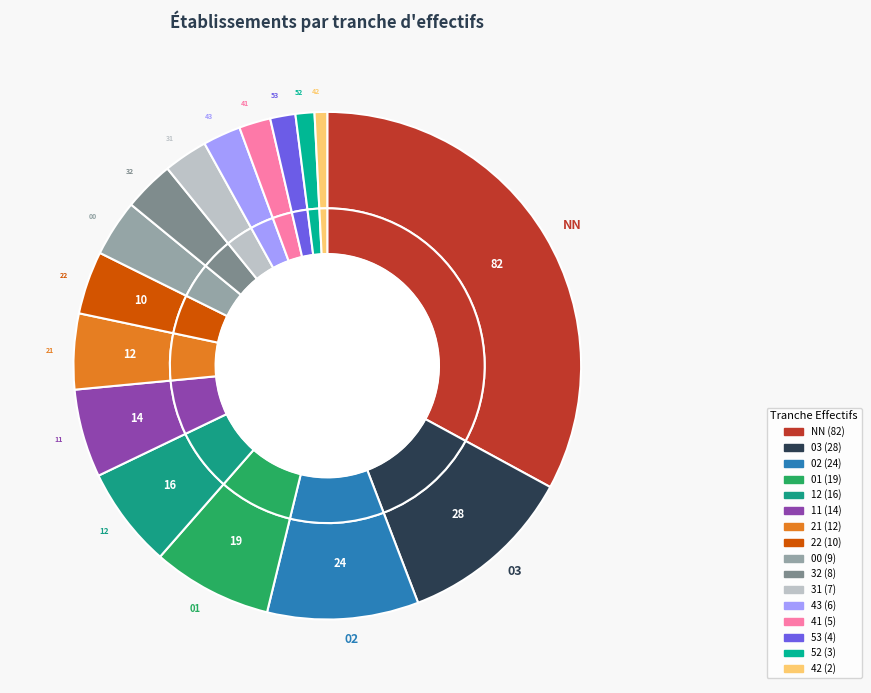

To the nearest percent, what portion does 11 represent?

6%